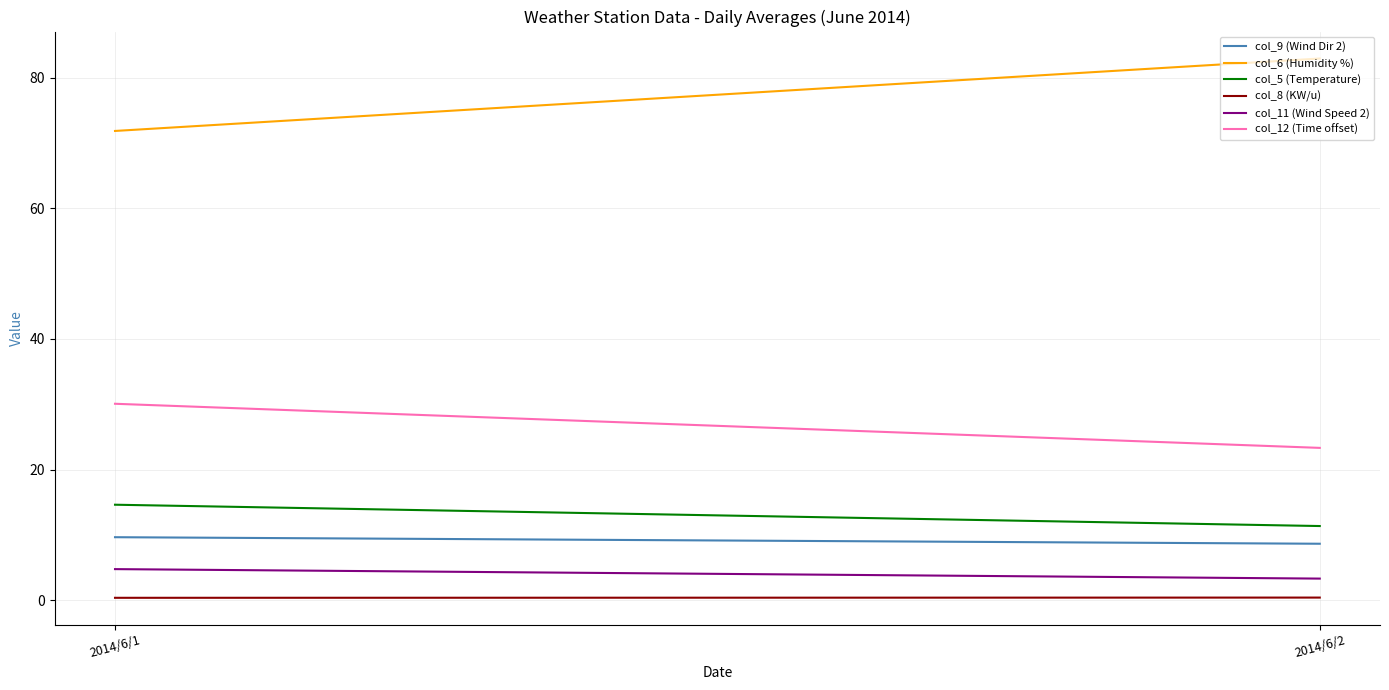

Rank the series at 2014/6/2 from highest to lowest value.

col_6 (Humidity %), col_12 (Time offset), col_5 (Temperature), col_9 (Wind Dir 2), col_11 (Wind Speed 2), col_8 (KW/u)